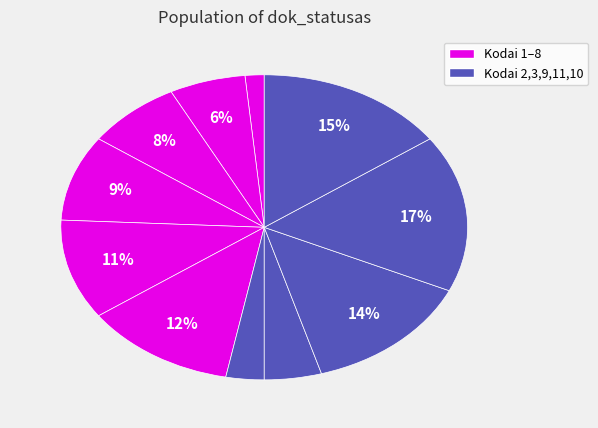

How many segments does this pie chart have?

11